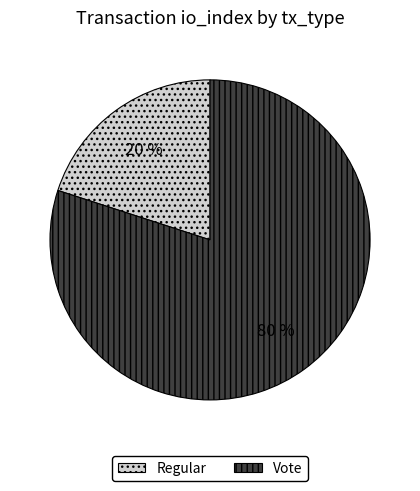

Which has a higher value, Vote or Regular?

Vote